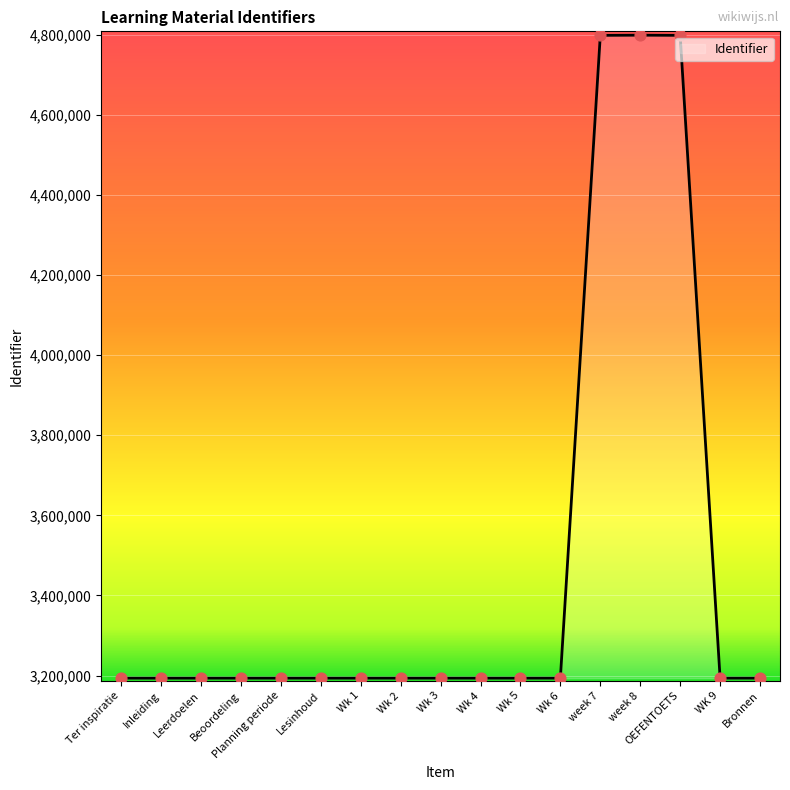

Which has a higher value, week 8 or Ter inspiratie?

week 8